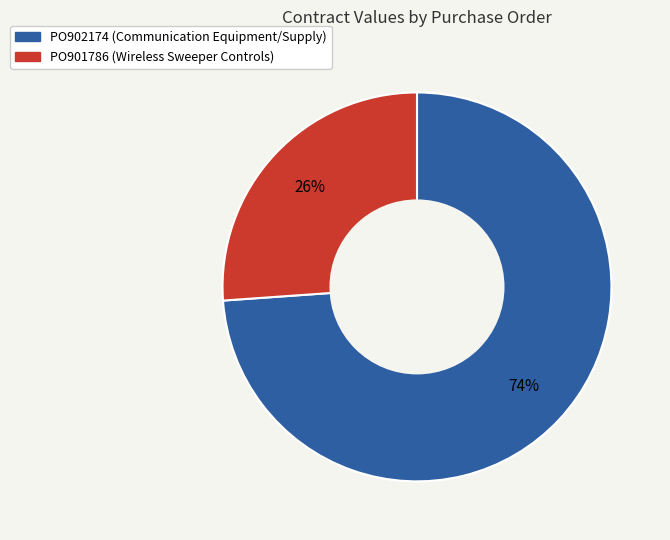

To the nearest percent, what percentage of the pie is PO902174?

74%